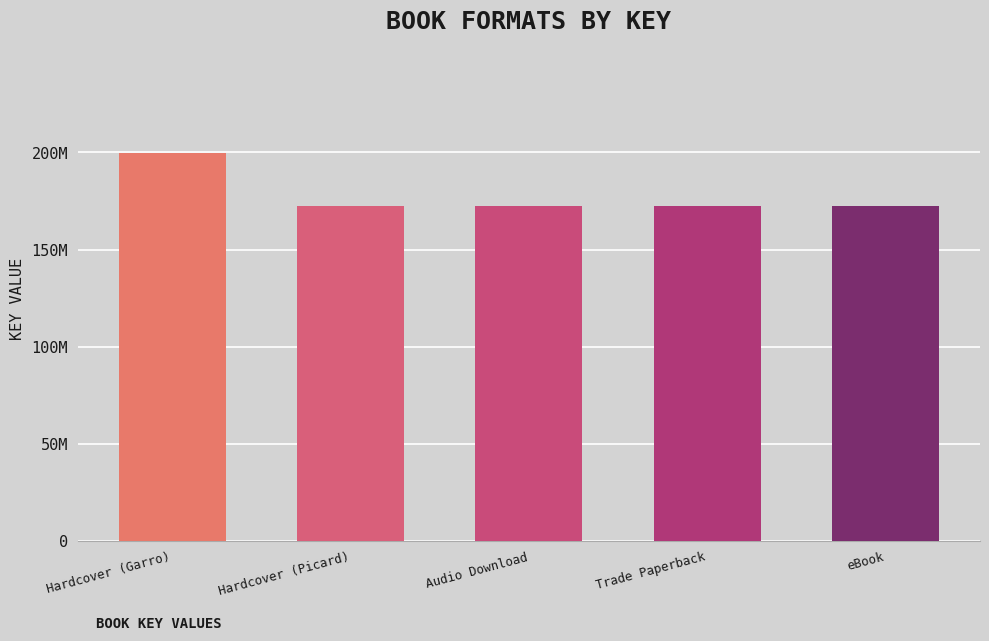

What value does the data have at Hardcover (Garro)?

199455043